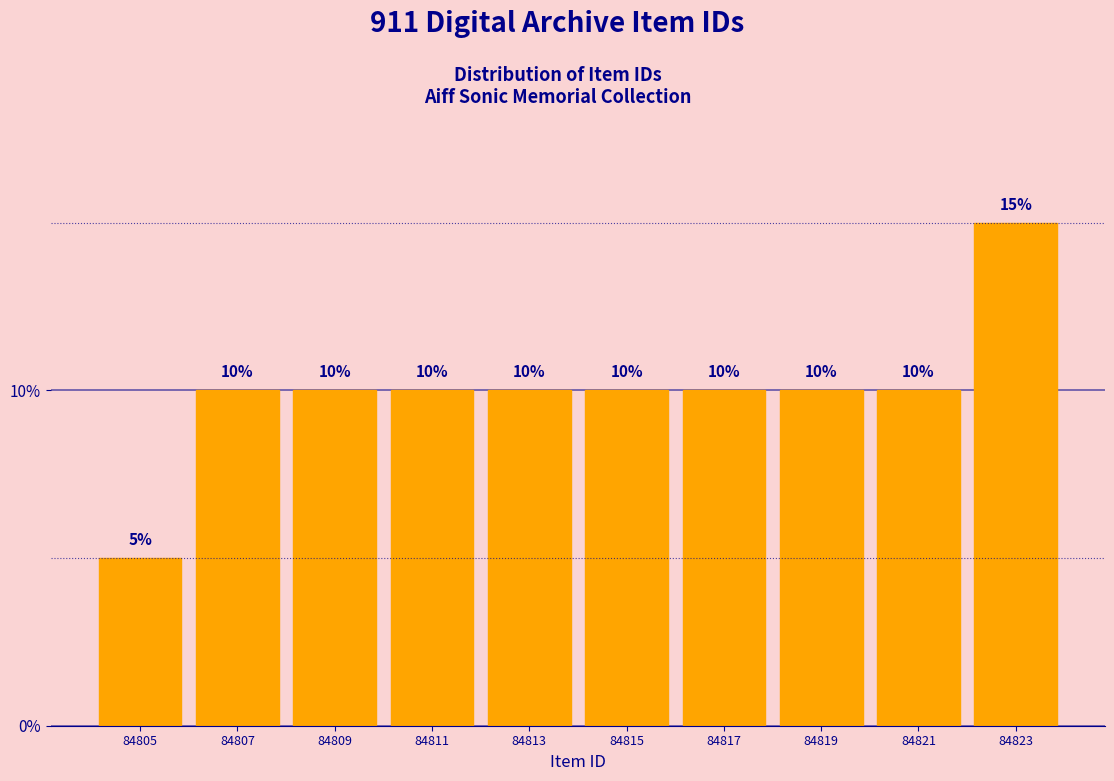

What is the height of the bar covering 84816 to 84818 on the x-axis?

10